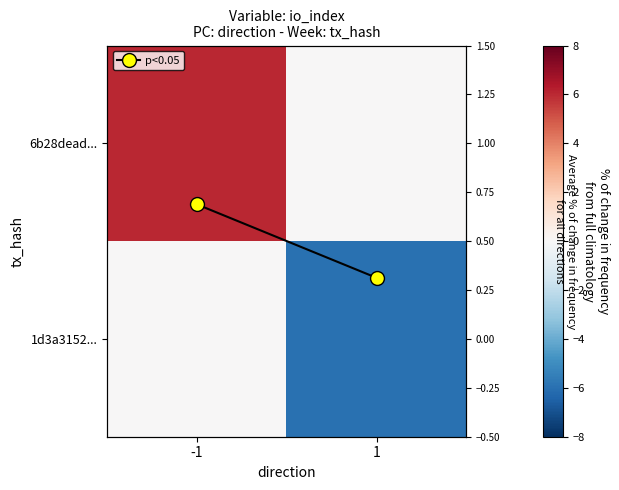

List the labels in order of p<0.05 value, smallest first.

1, -1